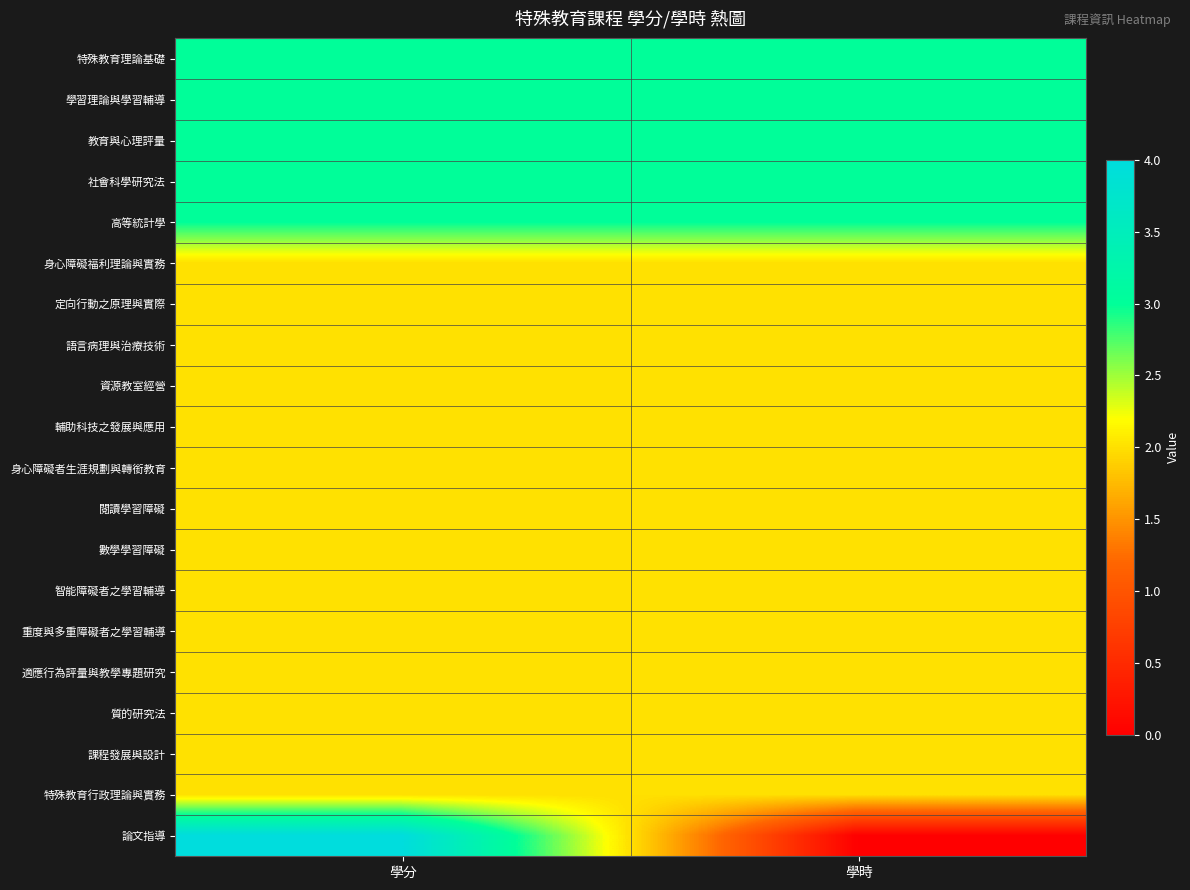

What is the total value across all series at 學分?

47